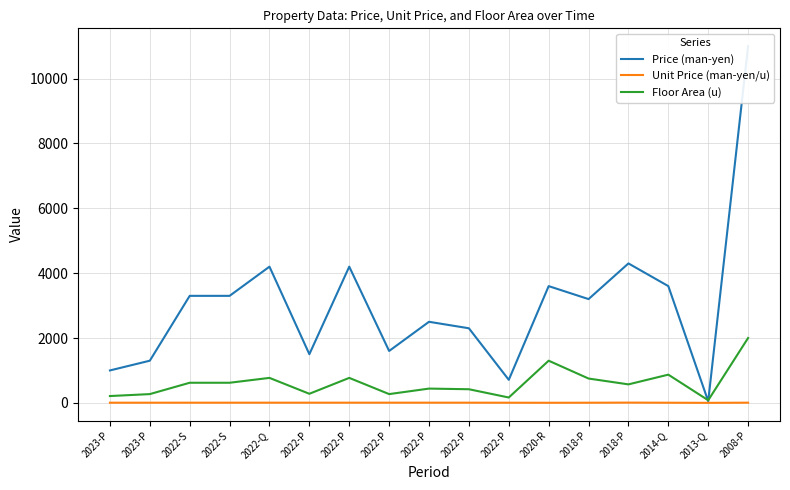

What value does the Price (man-yen) series have at 2014-Q?

3600.0